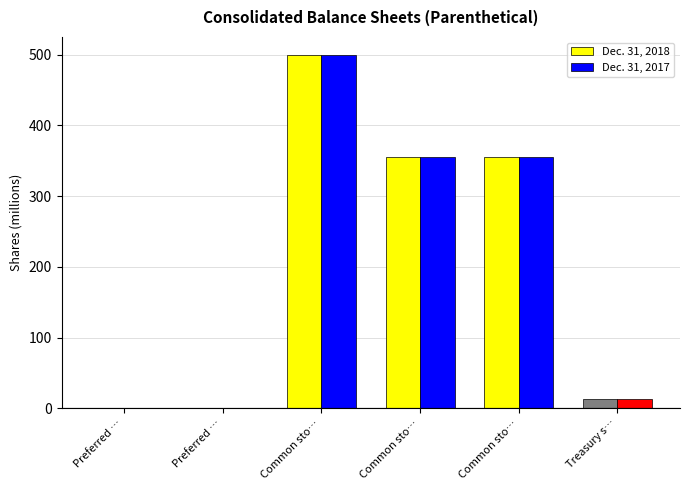

At how many categories does at least one series exceed 124?

3